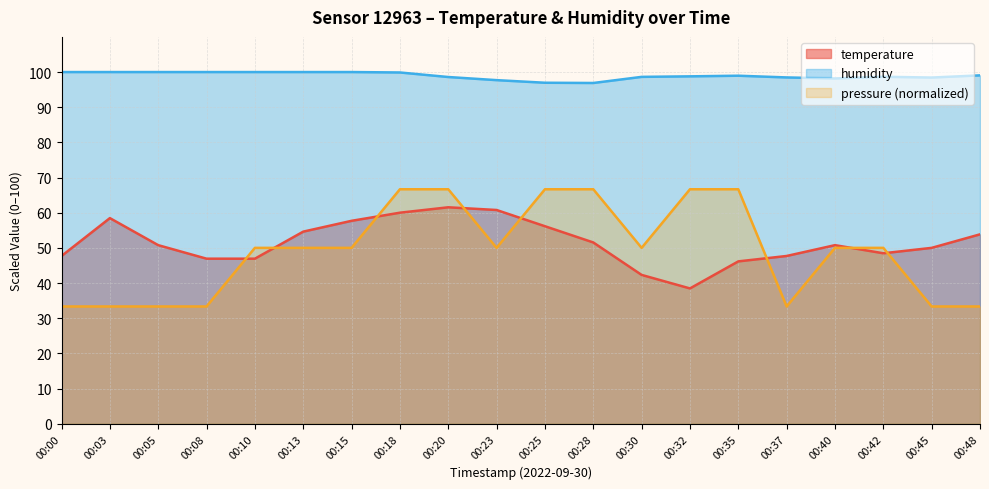

How many data points in humidity are above 98?

17